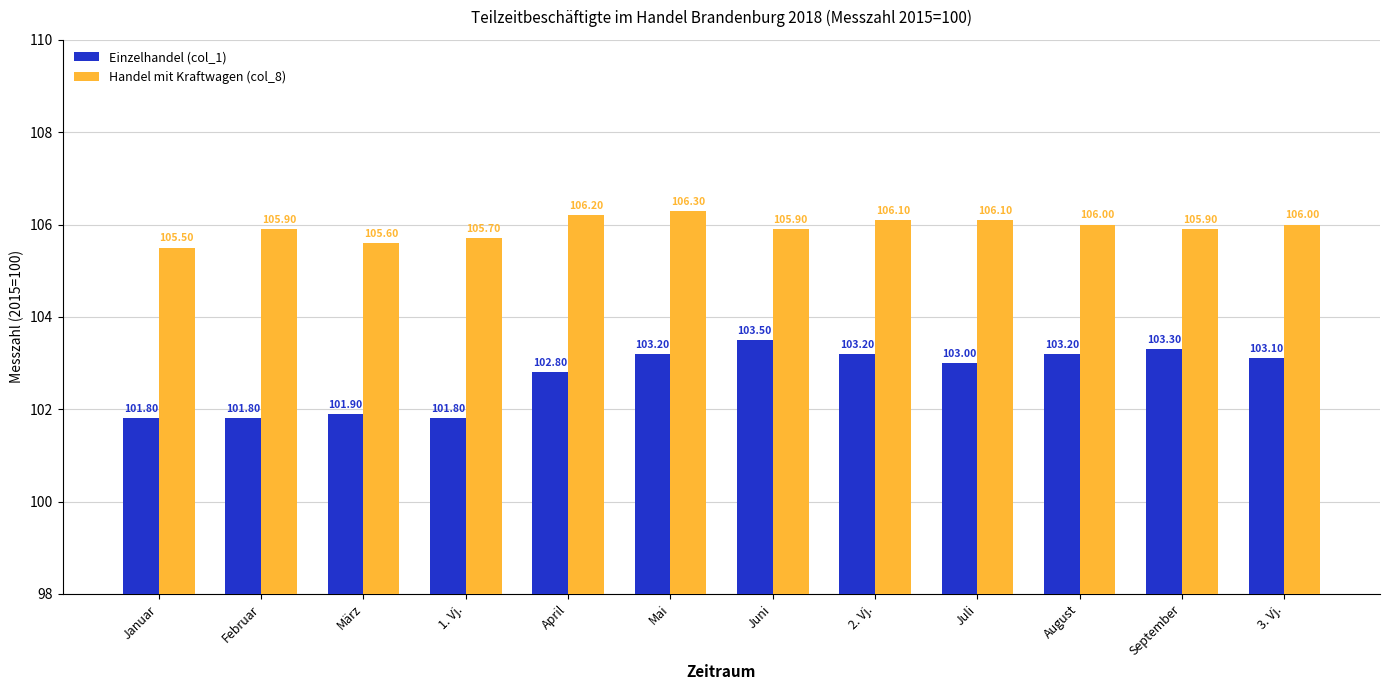

How many Handel mit Kraftwagen (col_8) values are between 105 and 106?

8